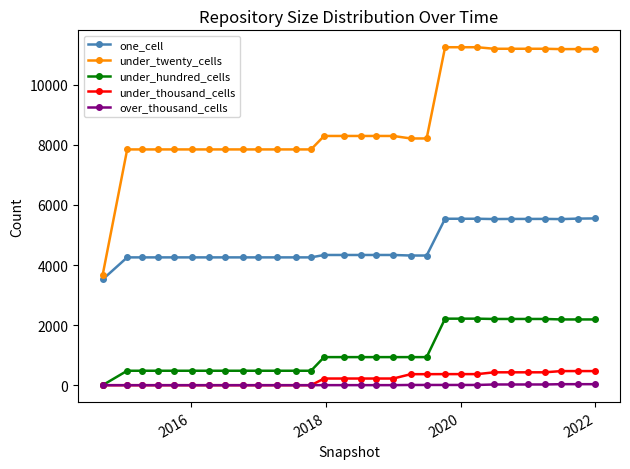

True or false: under_thousand_cells and one_cell intersect in this chart.

False